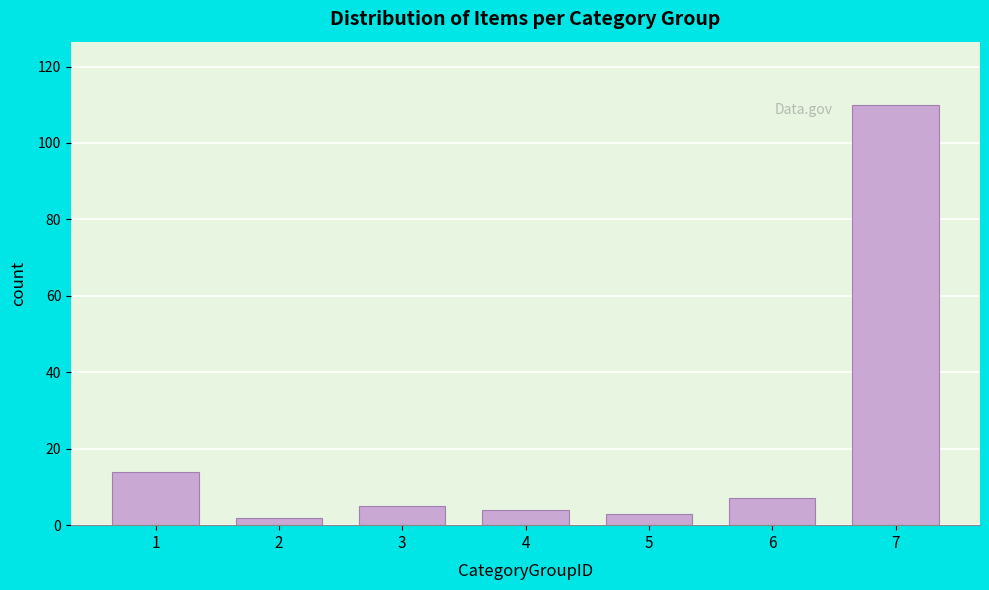

Reading left to right, list all the values displayed in this chart.

1=14	2=2	3=5	4=4	5=3	6=7	7=110